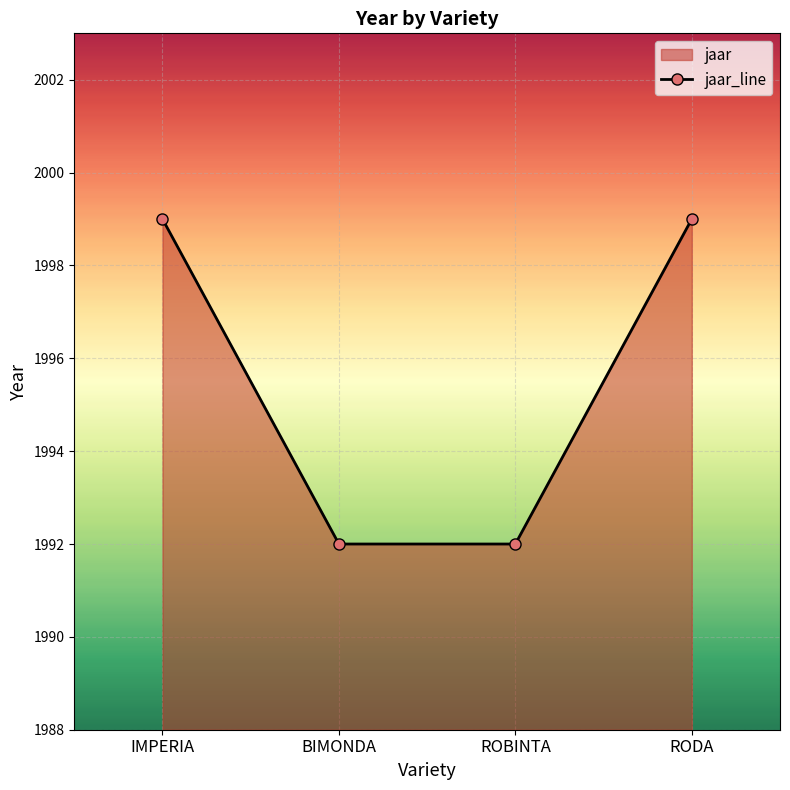

At which category does the chart reach its minimum across all series?

BIMONDA